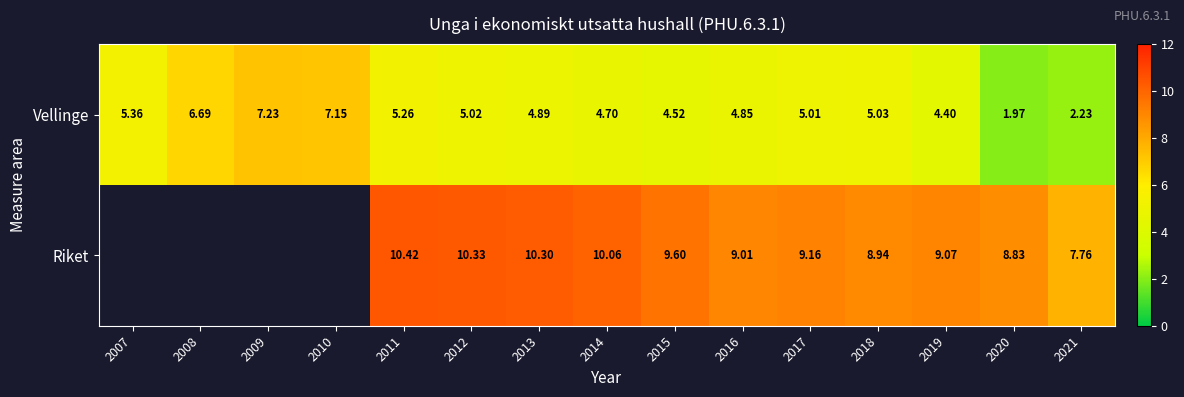

The Vellinge series shows 5.0 at 2012. True or false?

True